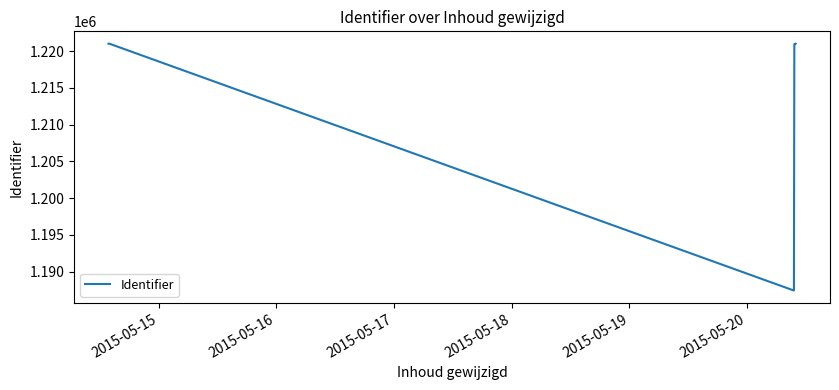

True or false: there are more than 0 points higher than both neighbors.

True